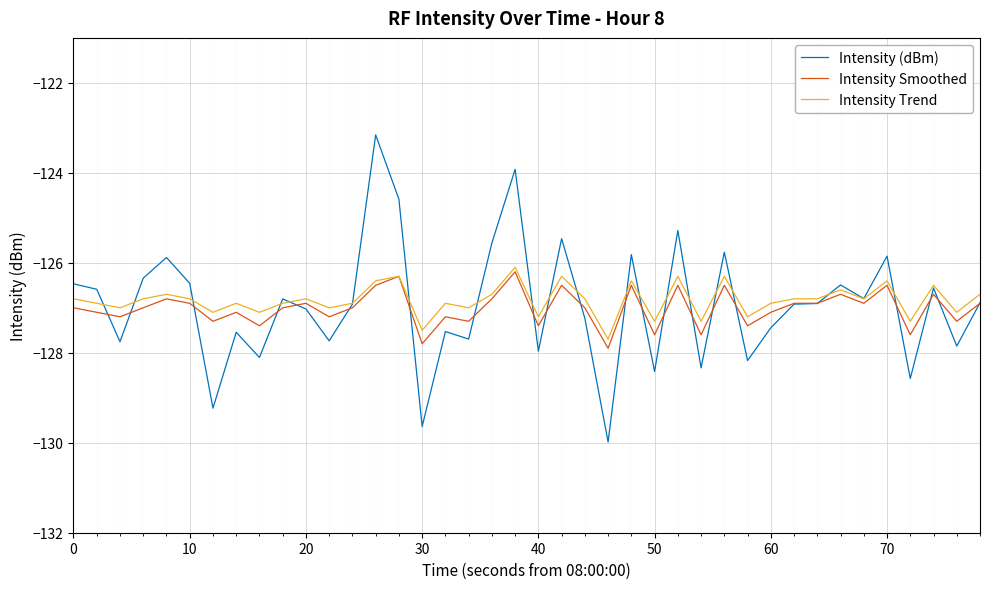

What is the smallest value displayed?

-130.0